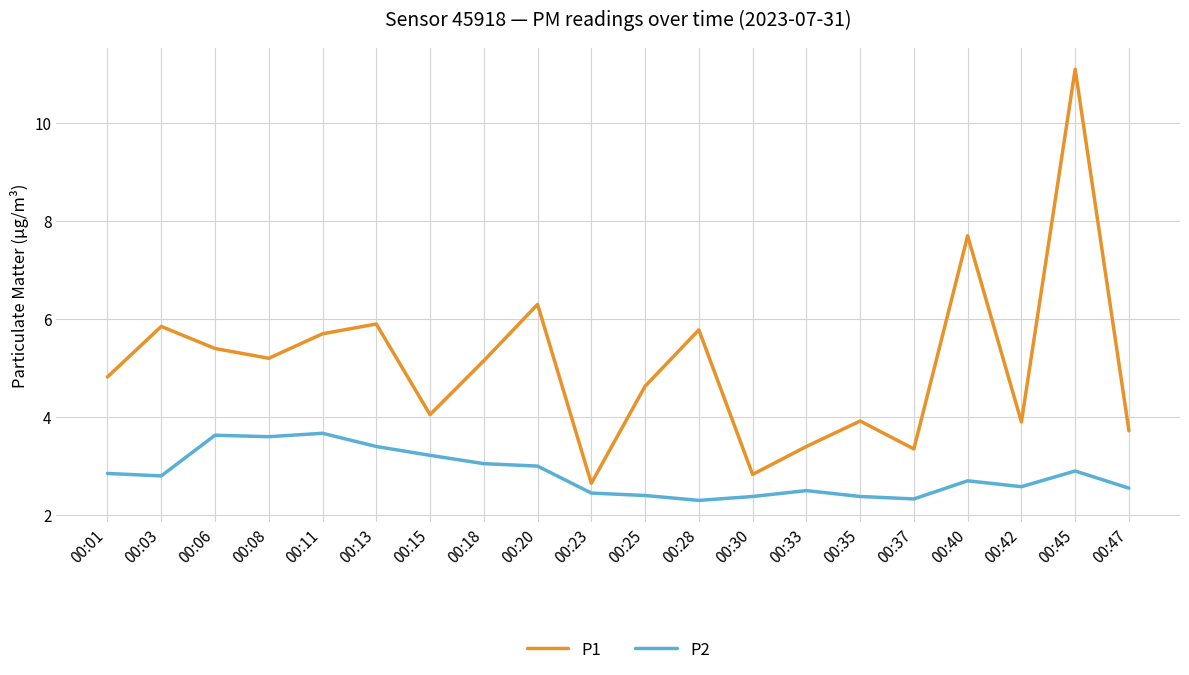

Which series has the widest spread of values?

P1